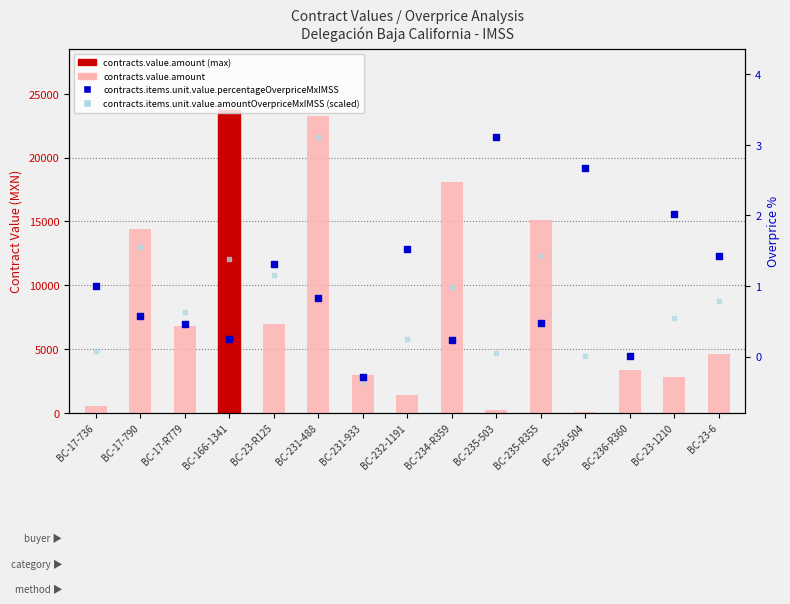

Which series has the largest total across all categories?

contracts.value.amount